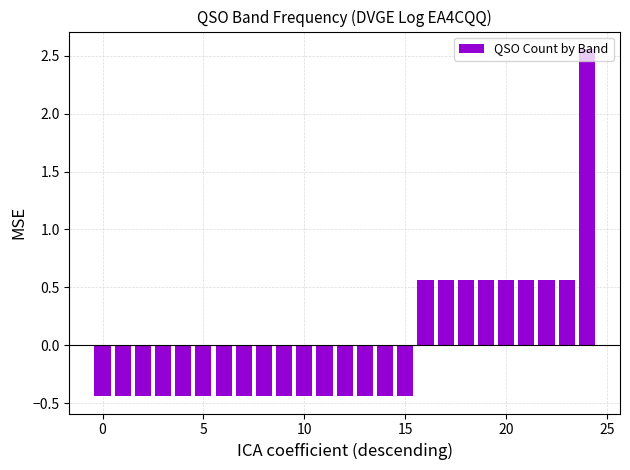

Count the values in the range 0 to 1.

8